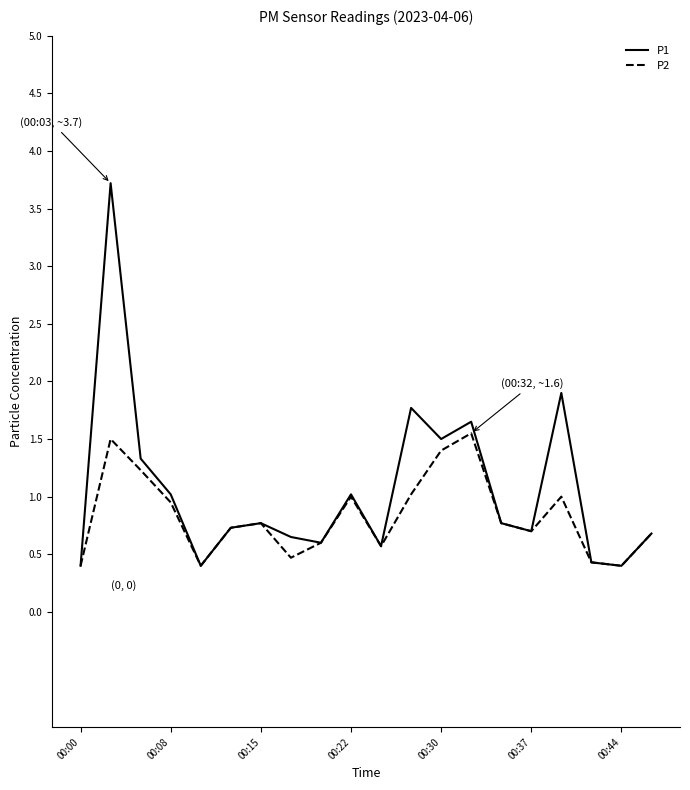

Is this an area chart (filled region under the line)?

No